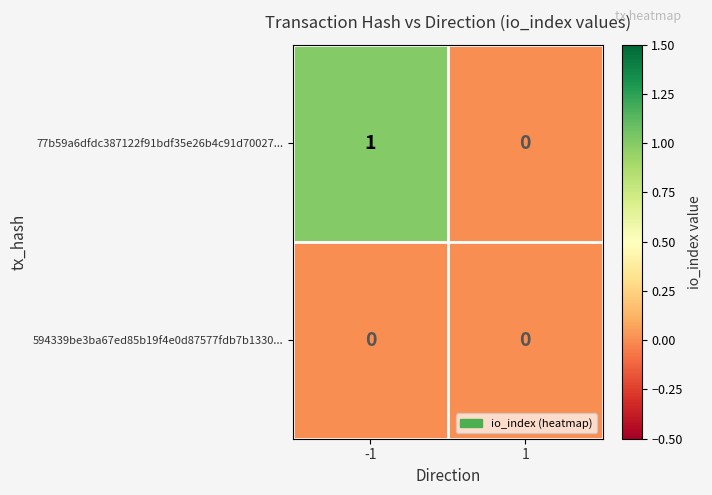

Reading right to left, list all the values displayed in this chart.

77b59a6dfdc387122f91bdf35e26b4c91d70027...: 1=0	-1=1
594339be3ba67ed85b19f4e0d87577fdb7b1330...: 1=0	-1=0